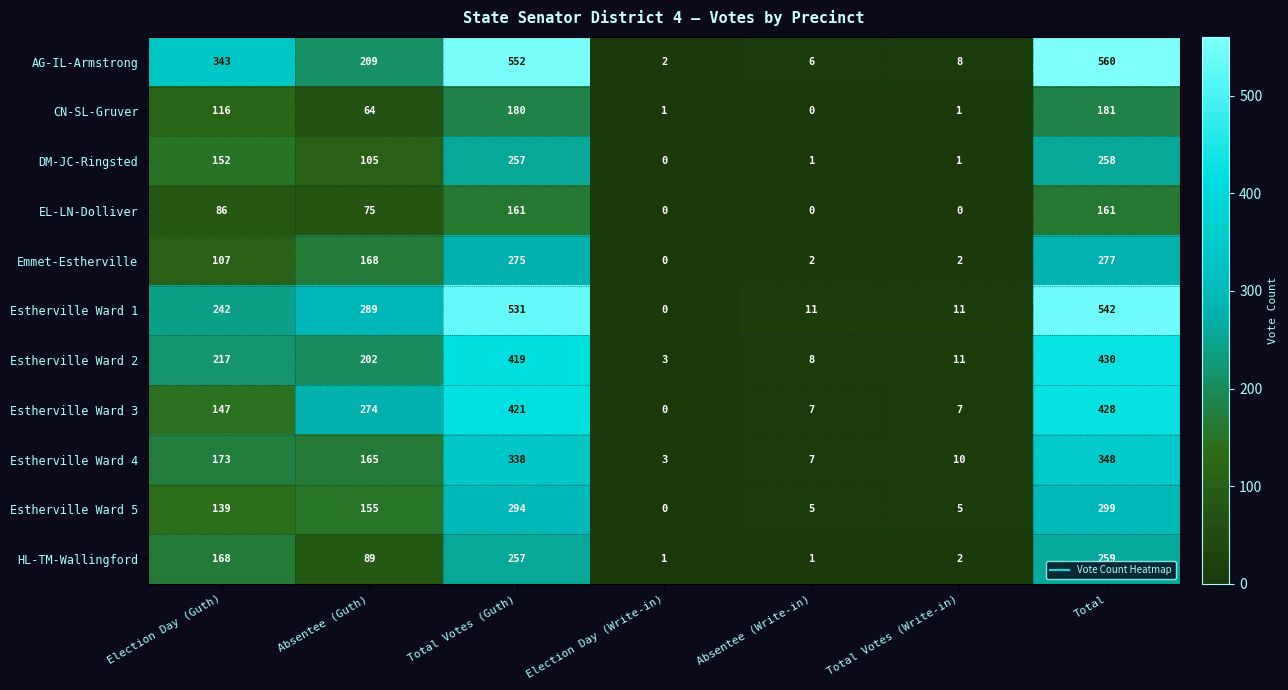

What is the spread (max minus min) of values at Absentee (Write-in)?

11